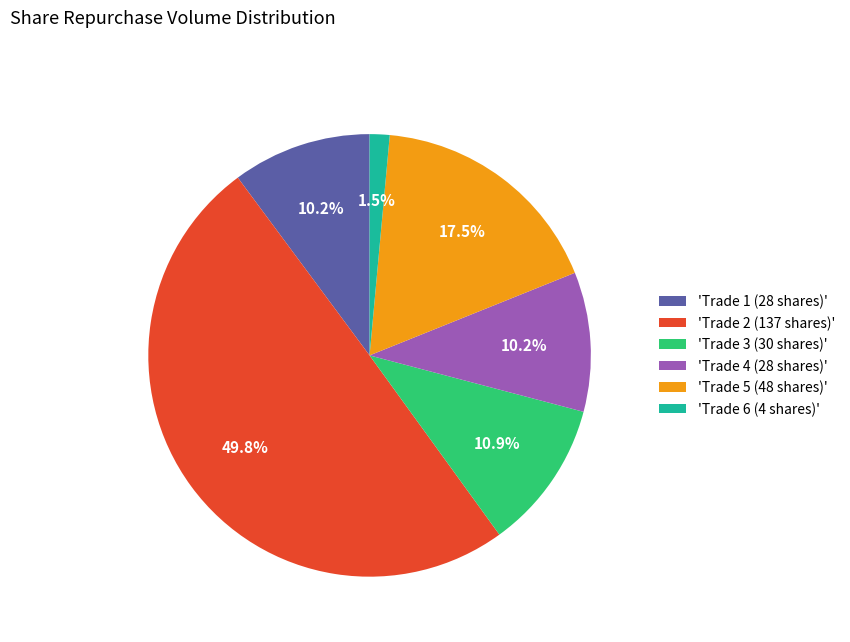

Which slice is the largest?

'Trade 2 (137 shares)'